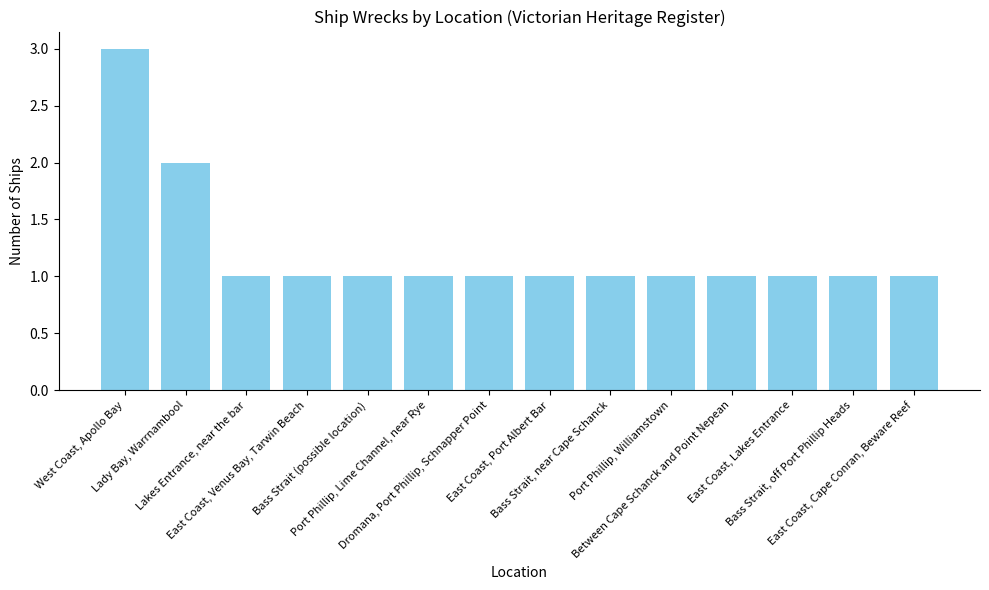

What is the value of the 10th bar from the left?

1